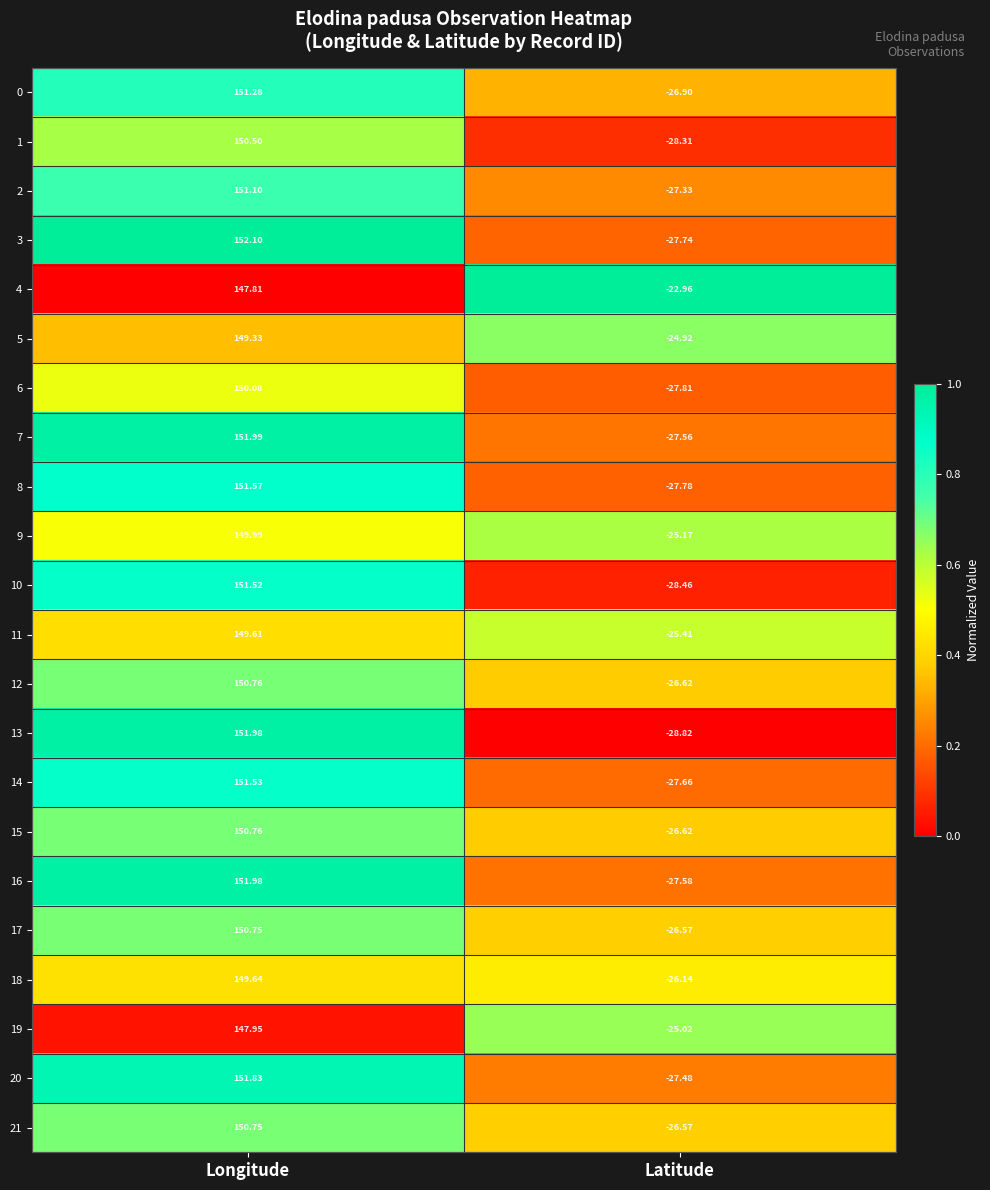

Which series has the largest range (max minus min)?

13